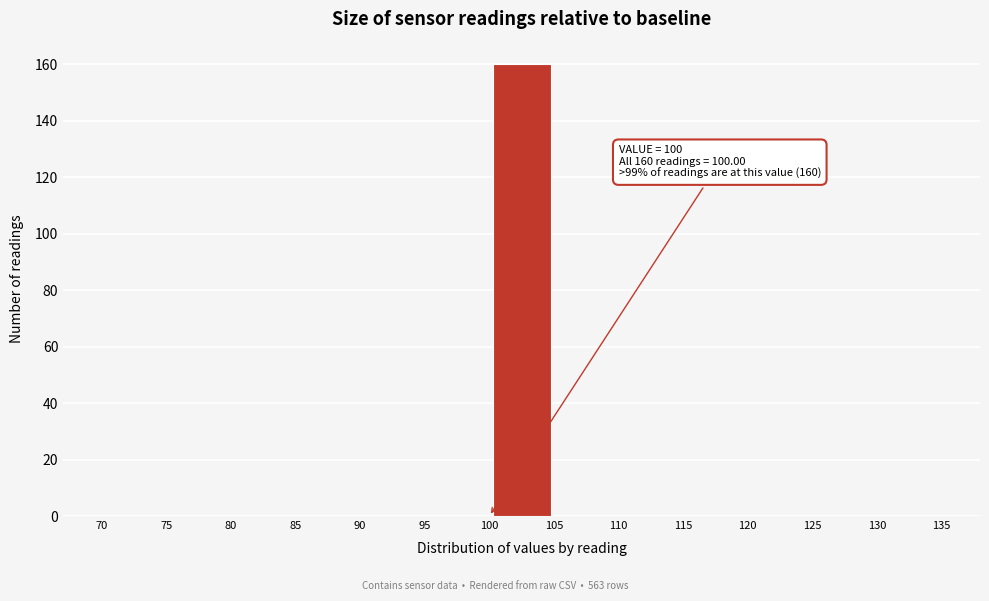

Which range on the x-axis has the tallest bar?

100 to 105